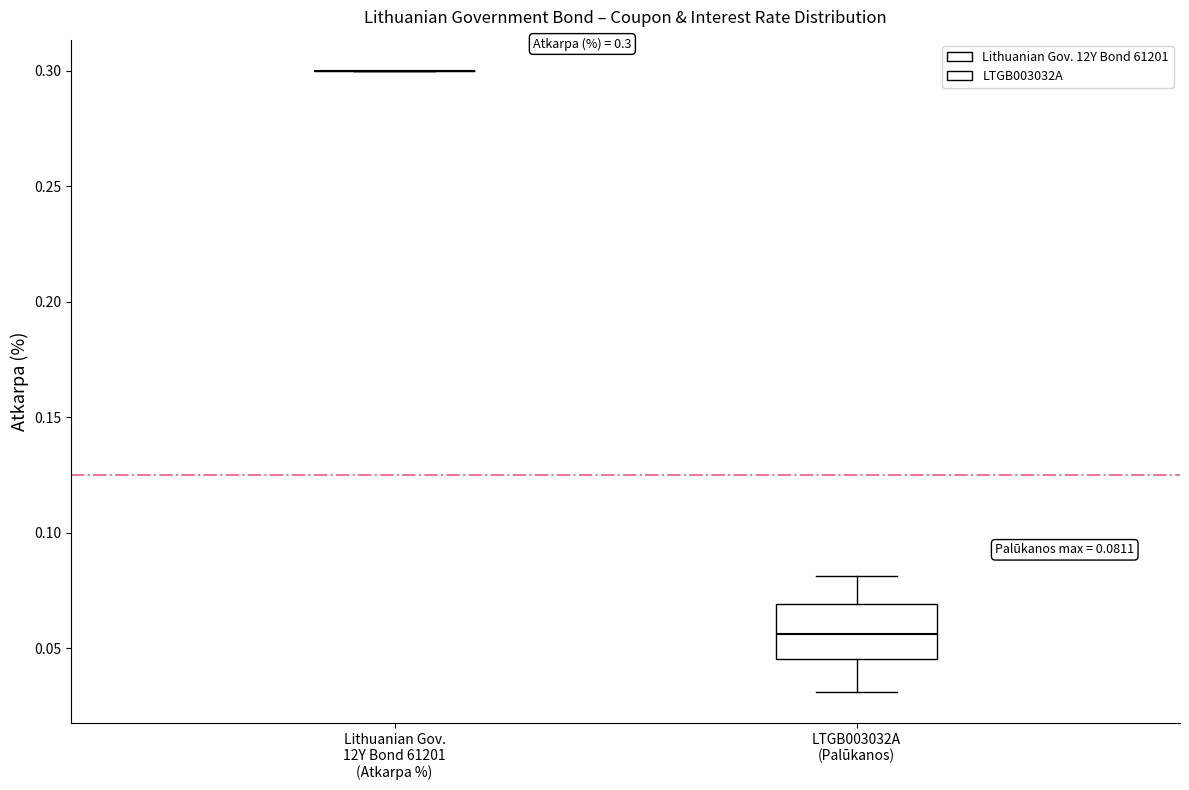

Which box is the tallest, from its lower edge to its upper edge?

LTGB003032A (Palūkanos)